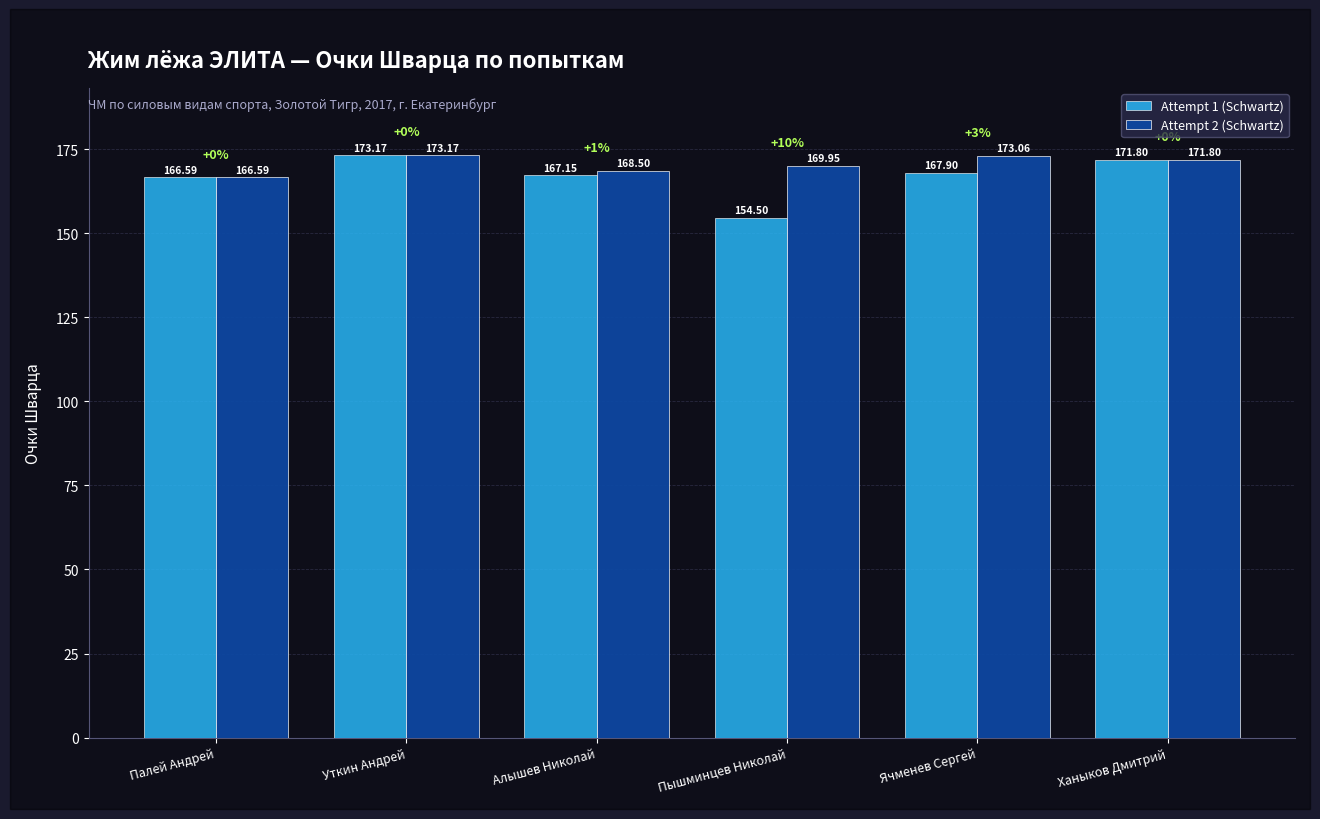

True or false: Attempt 2 (Schwartz) has a value of 173.1 at Ячменев Сергей.

True